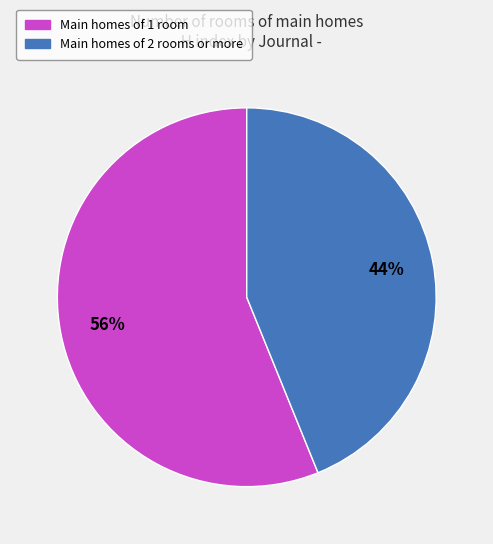

Is there any slice that represents more than half of the pie?

Yes